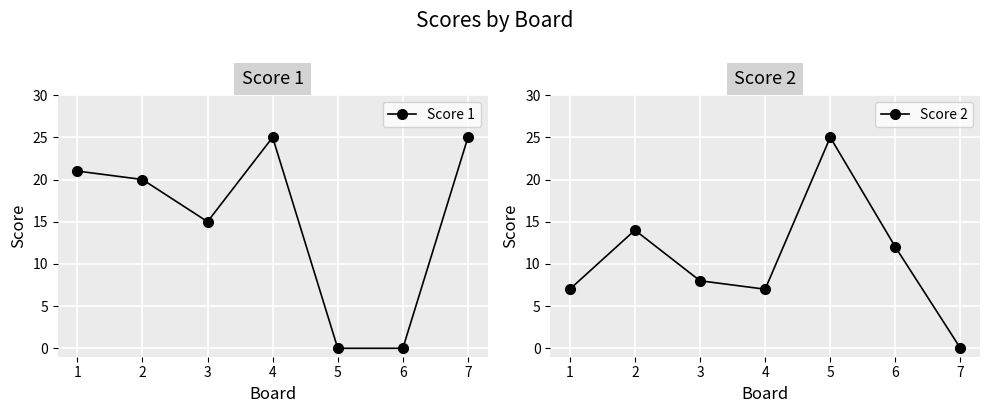

Which series has the largest range (max minus min)?

Score 1